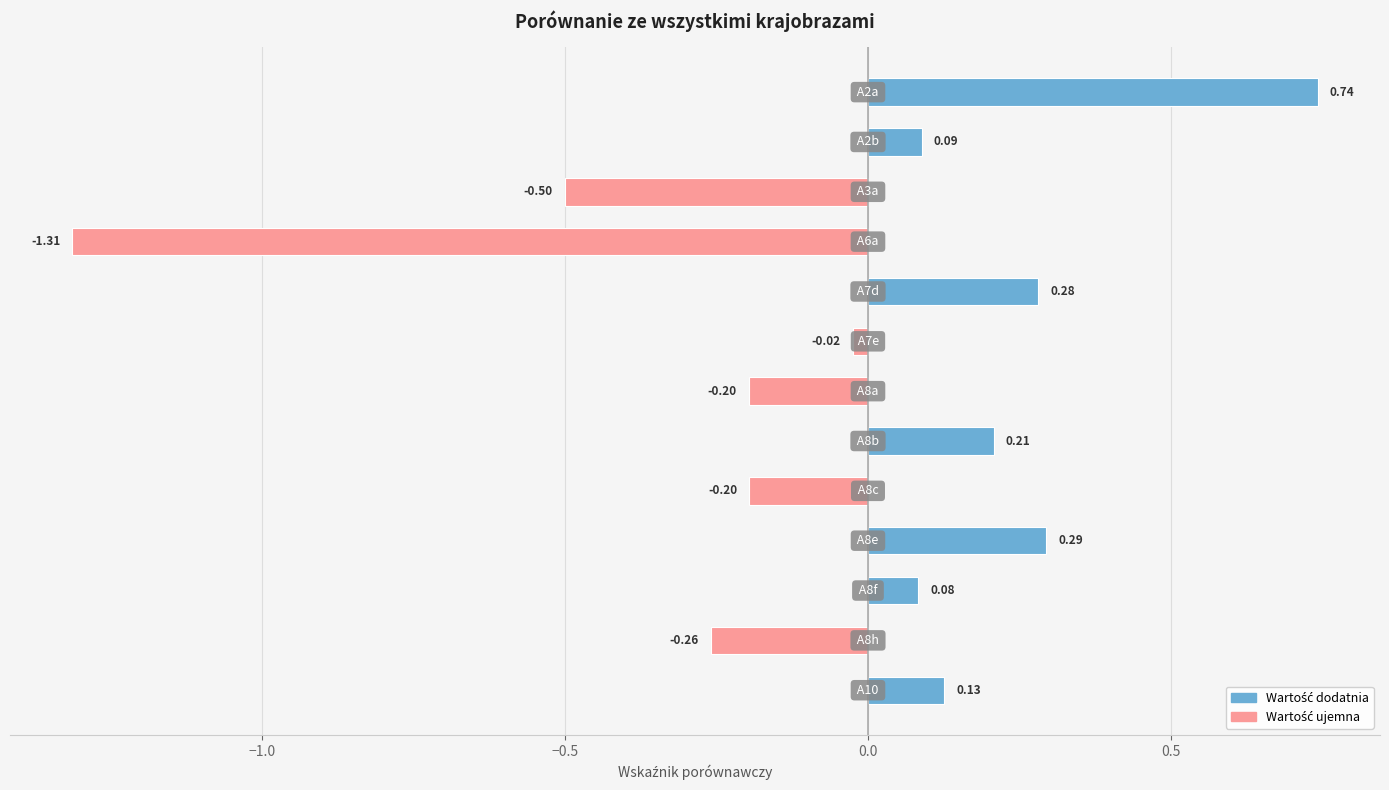

What is the difference between the second highest and second lowest values?

0.8